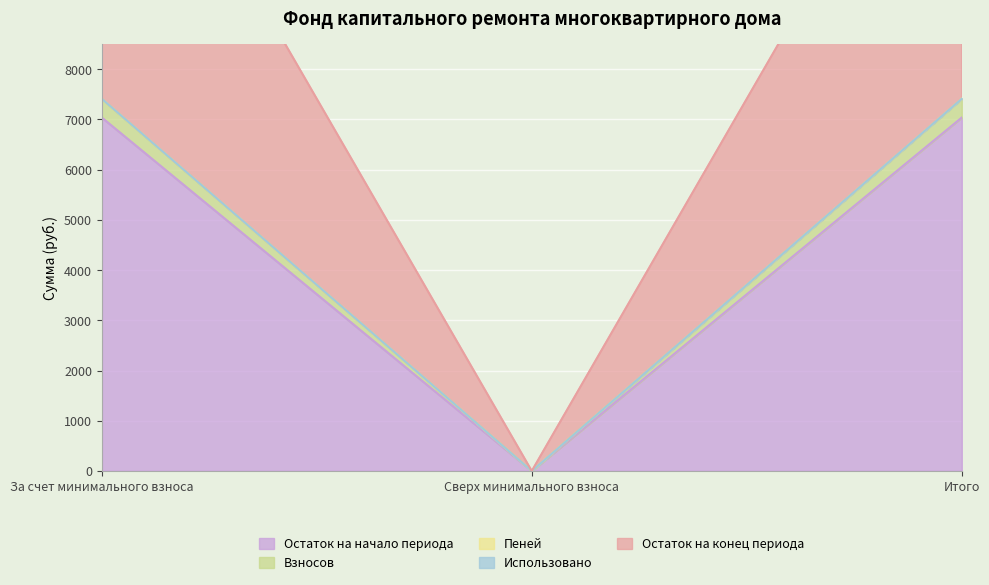

At which label is Взносов closest to 3703?

Сверх минимального взноса